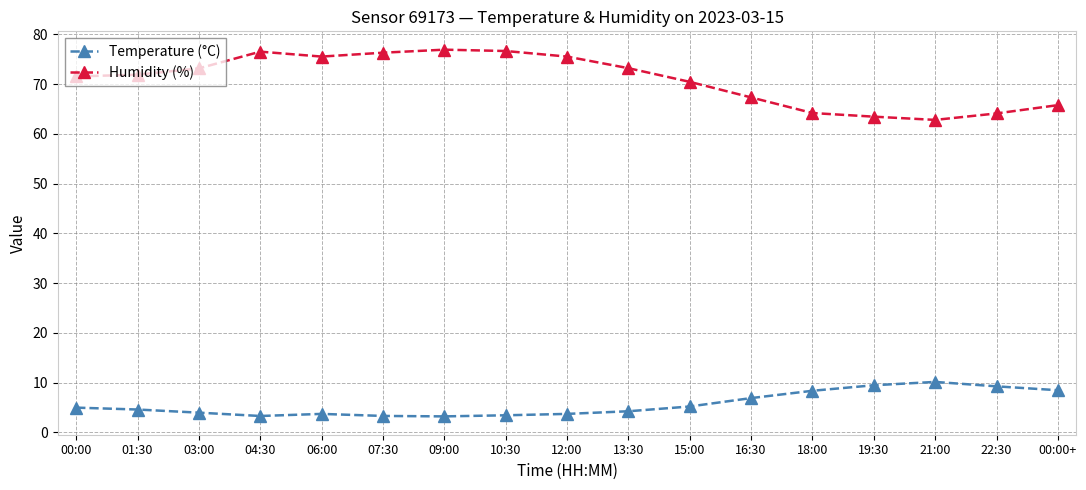

True or false: Humidity (%) has more than 0 points higher than both neighbors.

True